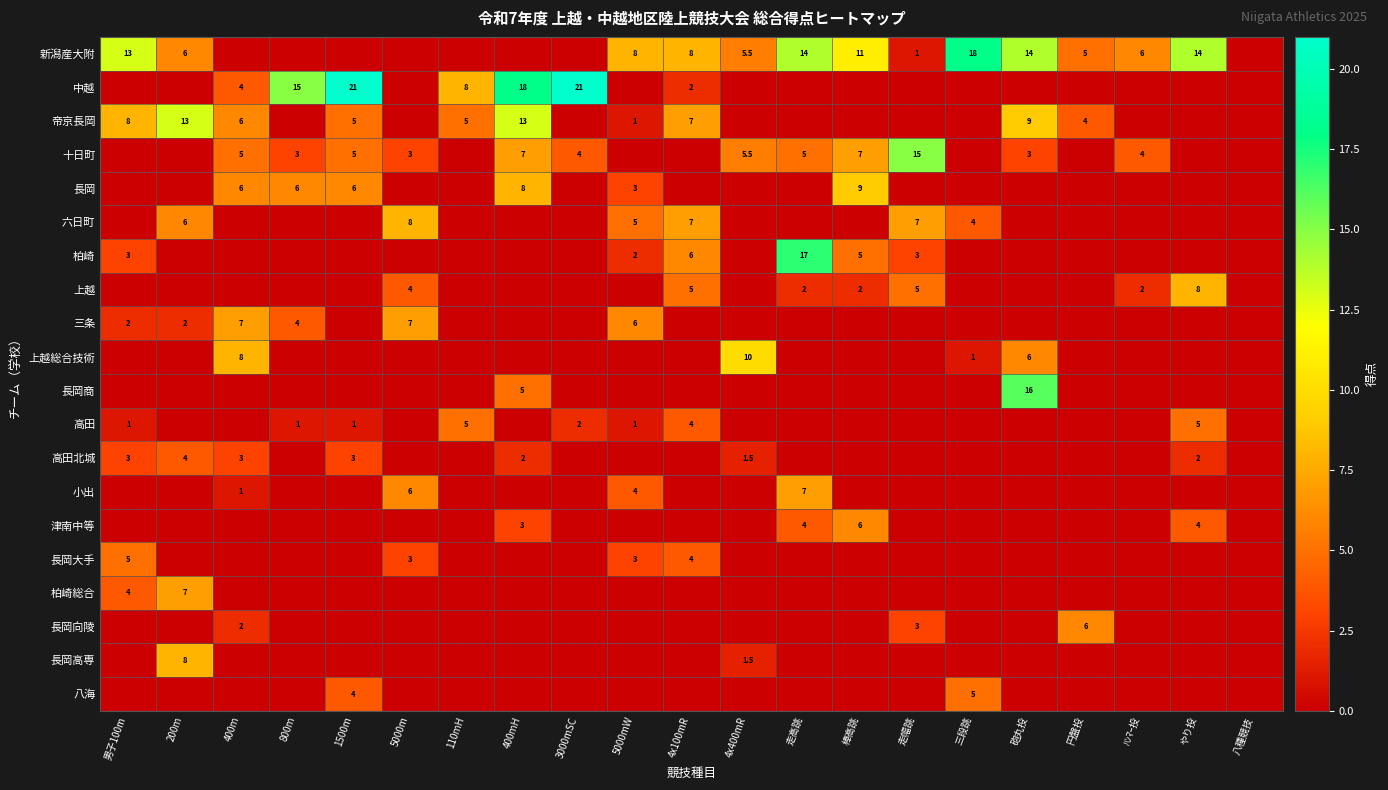

At which category is the sum across all series the highest?

400mH